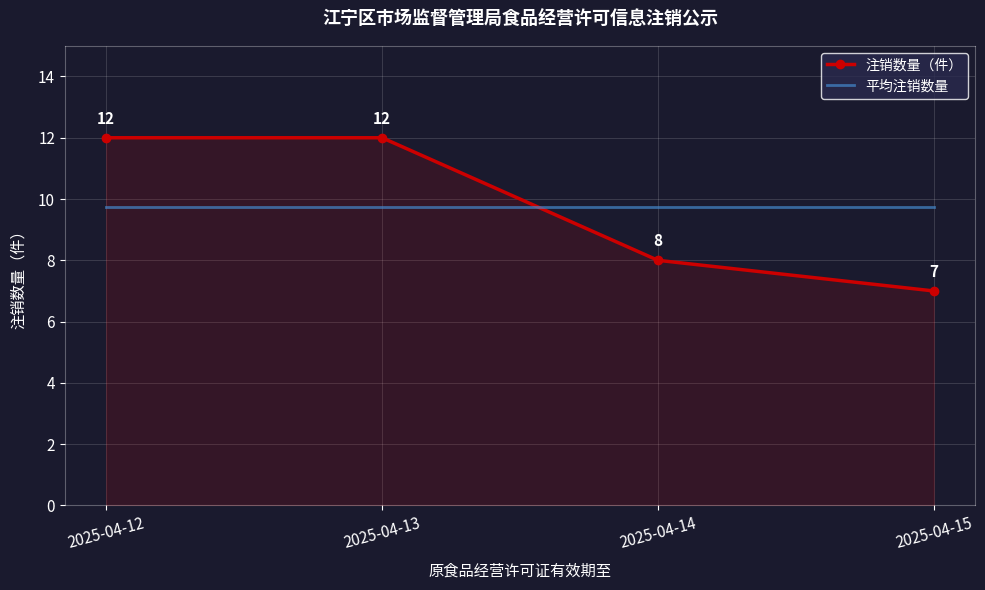

At how many categories does at least one series exceed 9?

4